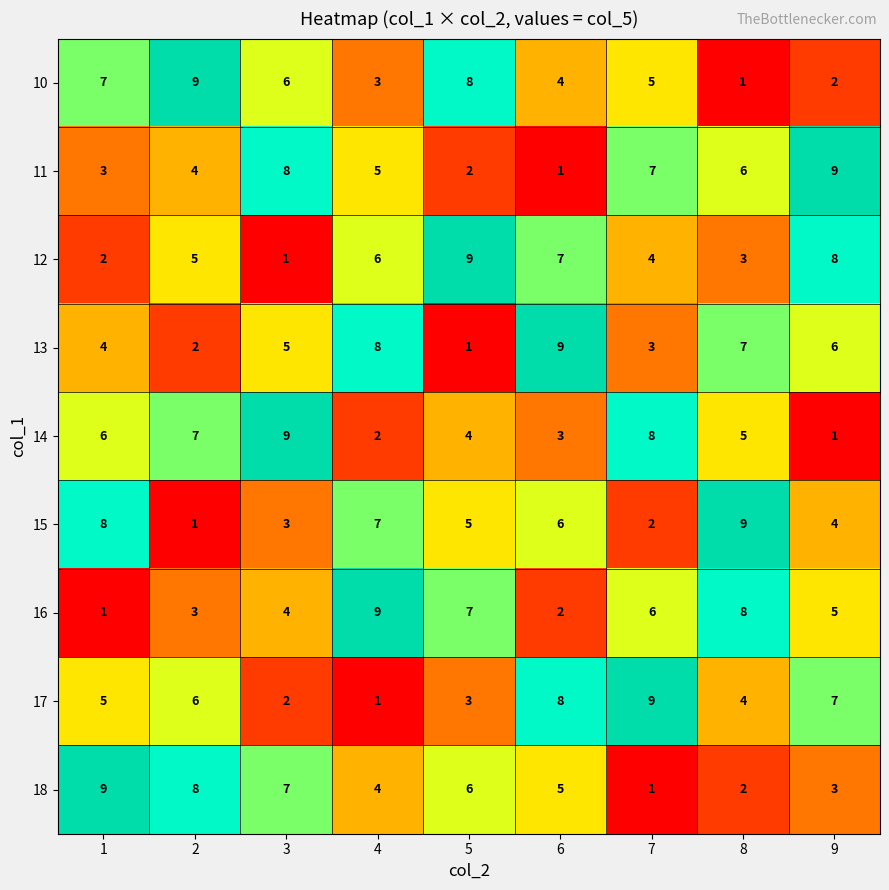

List the labels in order of 11 value, largest first.

9, 3, 7, 8, 4, 2, 1, 5, 6